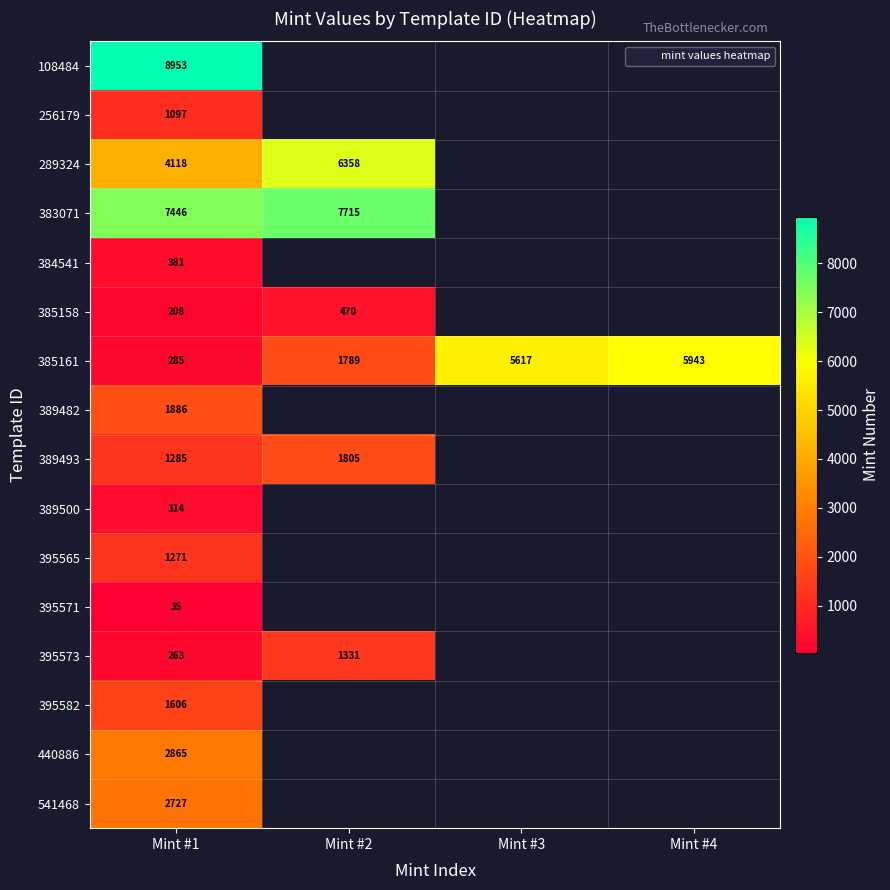

At which label is 289324 closest to 5238?

Mint #1